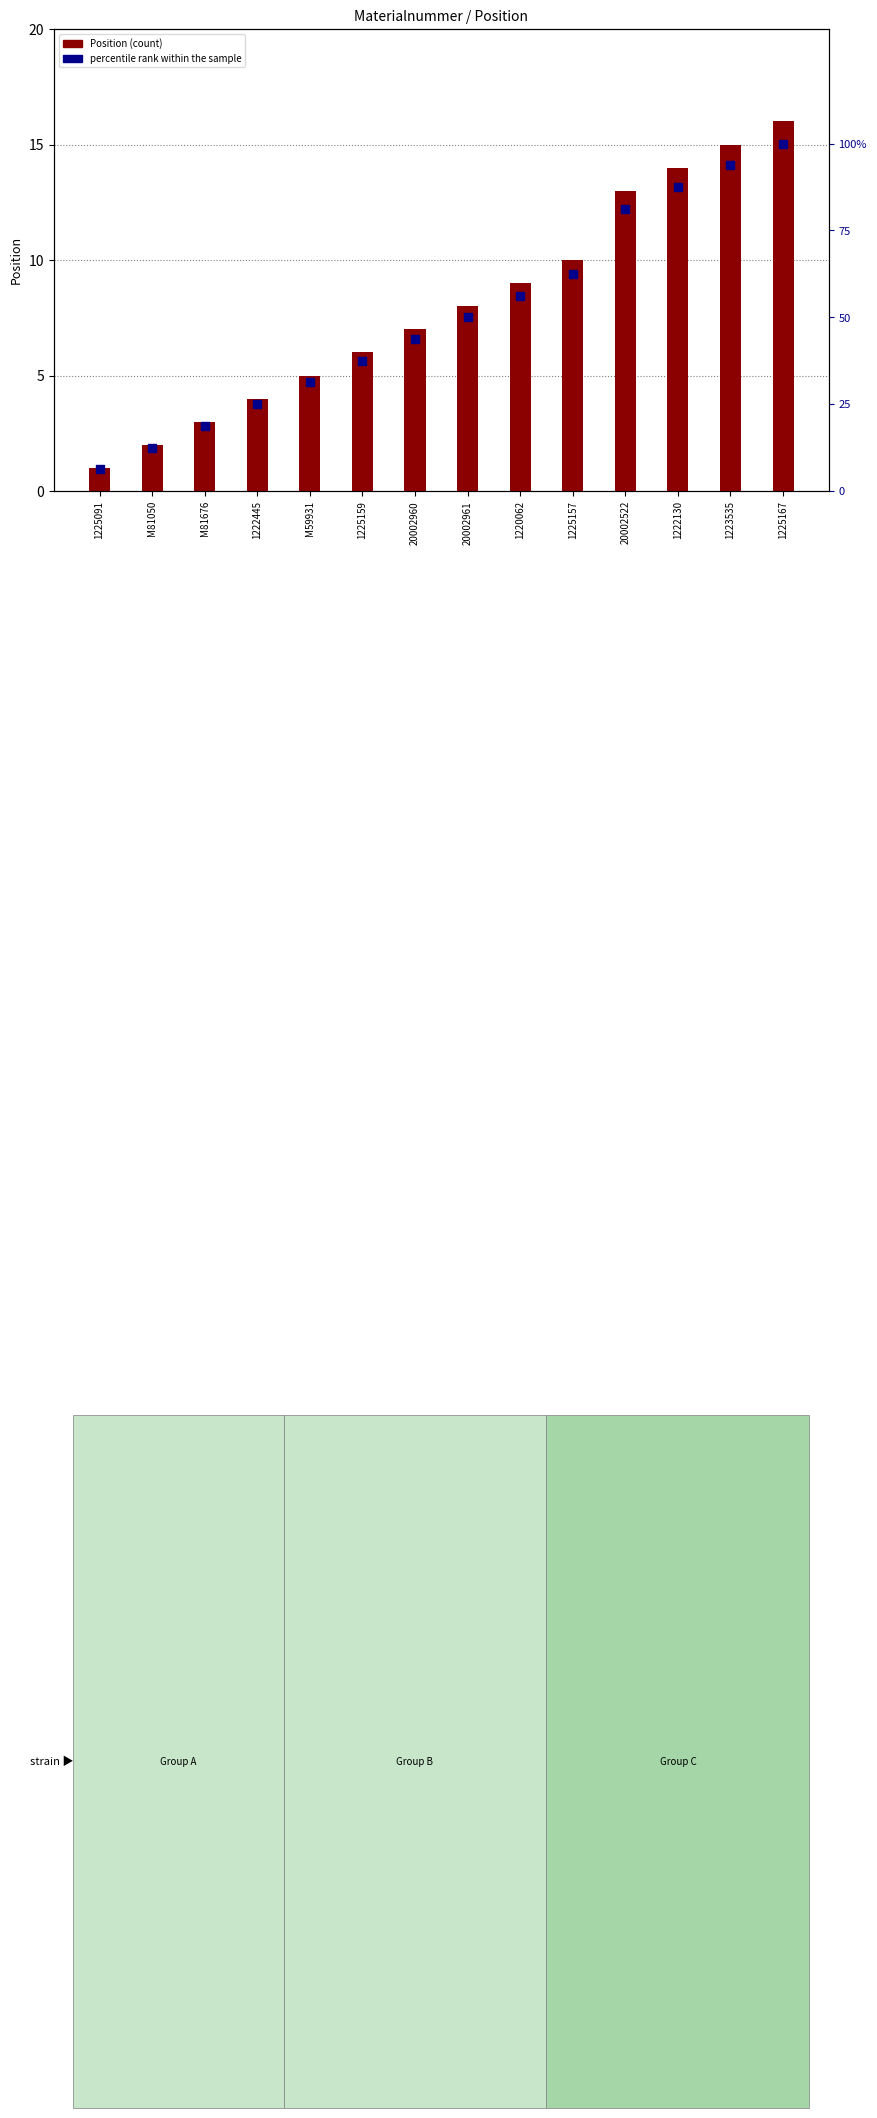

Which series has the largest total across all categories?

percentile rank within the sample